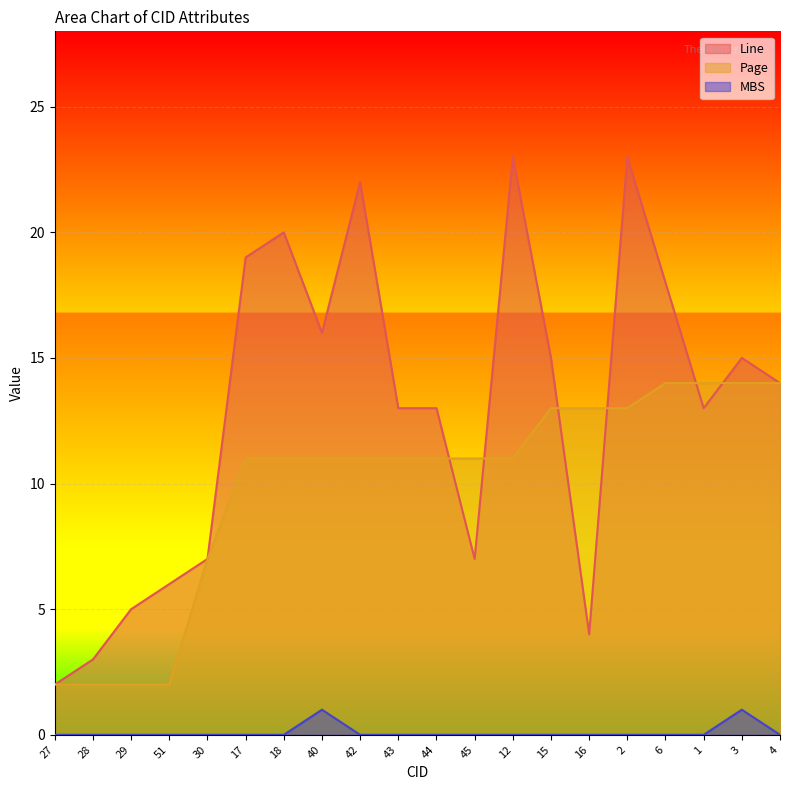

What is the total value across all series at 27?

4